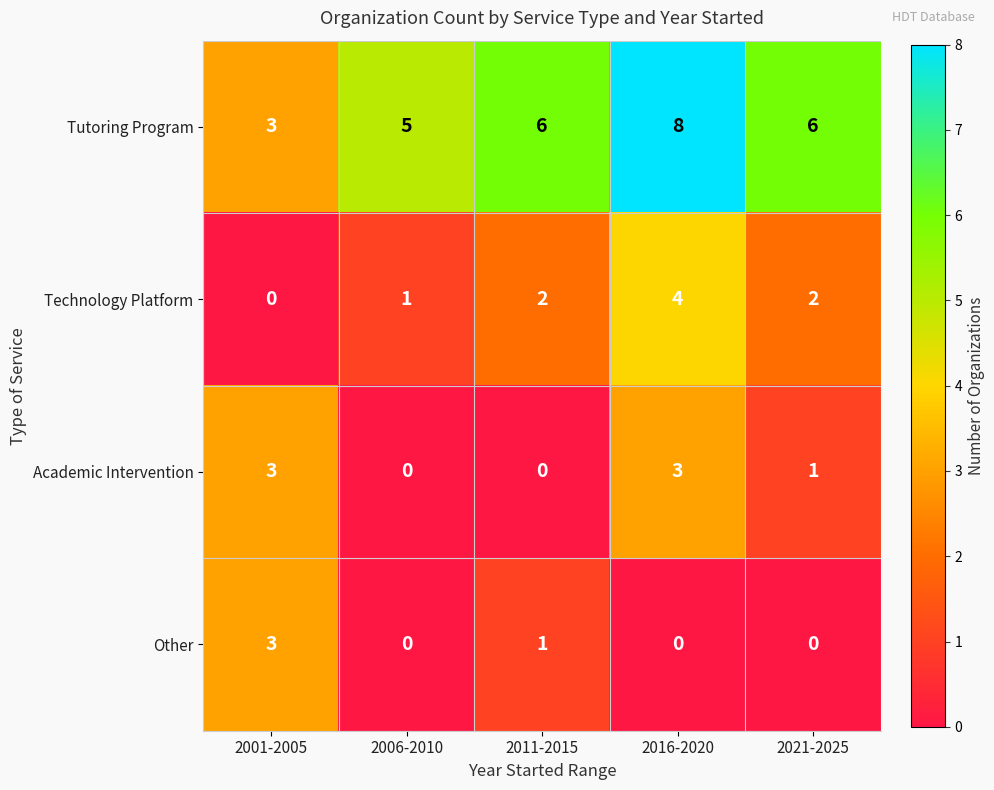

What is the sum of all Other values?

4